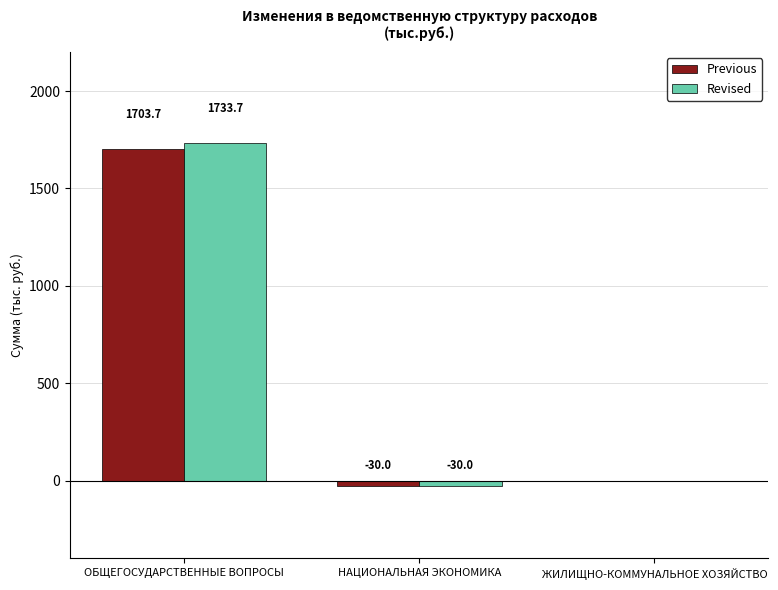

Reading left to right, transcribe all the data shown in this chart.

Previous: ОБЩЕГОСУДАРСТВЕННЫЕ ВОПРОСЫ=1703.7	НАЦИОНАЛЬНАЯ ЭКОНОМИКА=-30.0	ЖИЛИЩНО-КОММУНАЛЬНОЕ ХОЗЯЙСТВО=0.0
Revised: ОБЩЕГОСУДАРСТВЕННЫЕ ВОПРОСЫ=1733.7	НАЦИОНАЛЬНАЯ ЭКОНОМИКА=-30.0	ЖИЛИЩНО-КОММУНАЛЬНОЕ ХОЗЯЙСТВО=0.0